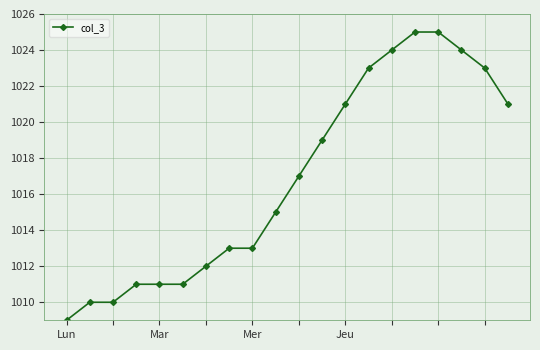

What is the minimum value shown in the chart?

1009